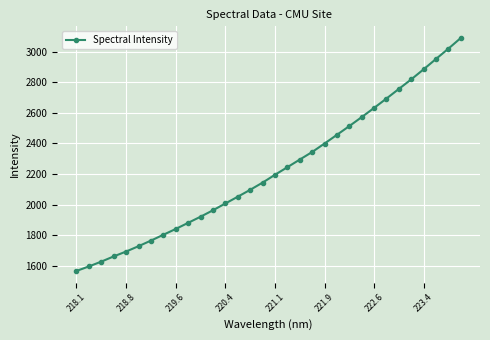

True or false: there are more than 2 points higher than both neighbors.

False